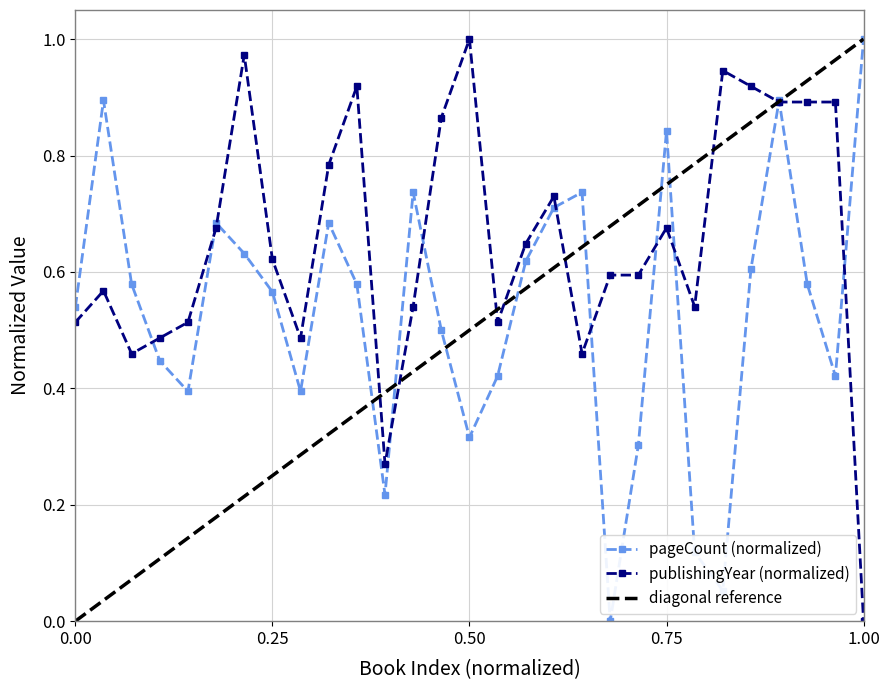

Does the chart have visible grid lines?

Yes